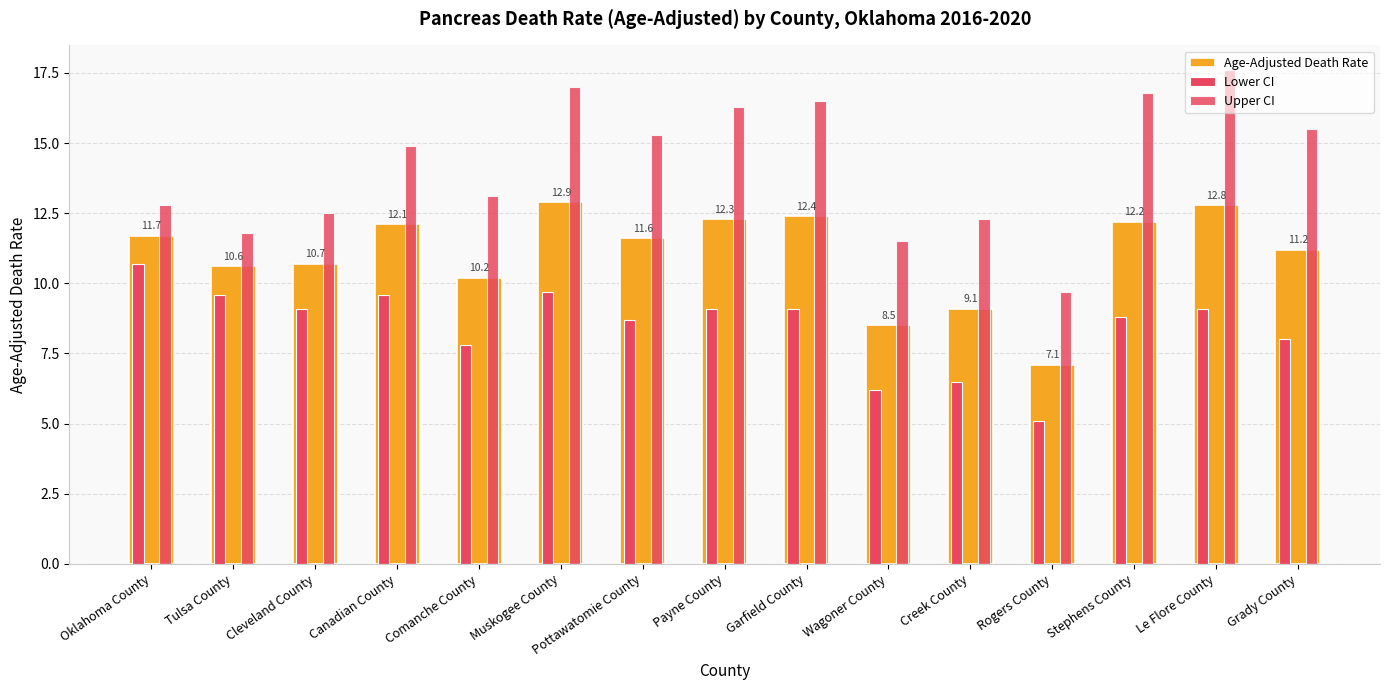

How many data points in Upper CI are above 14?

8